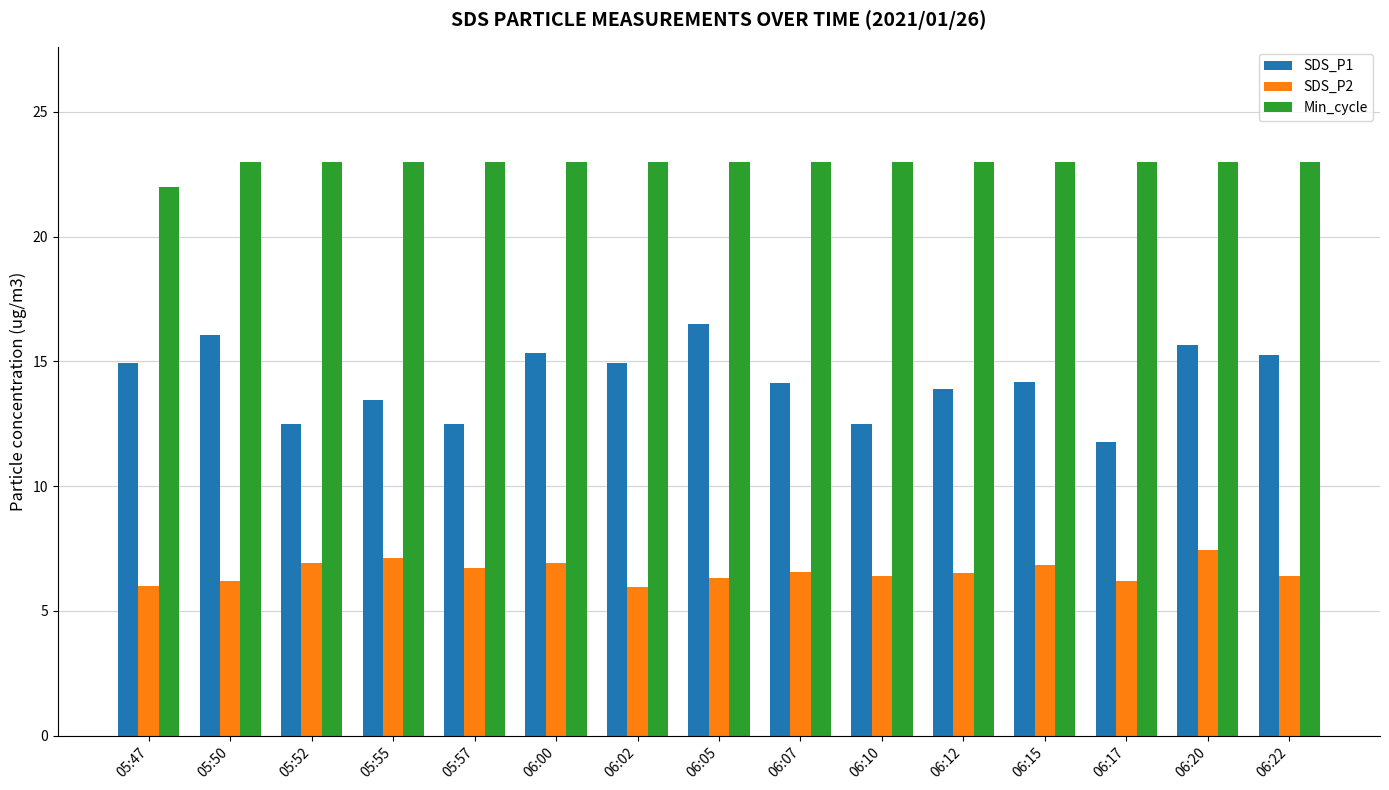

Read the Min_cycle value at 06:17.

23.0